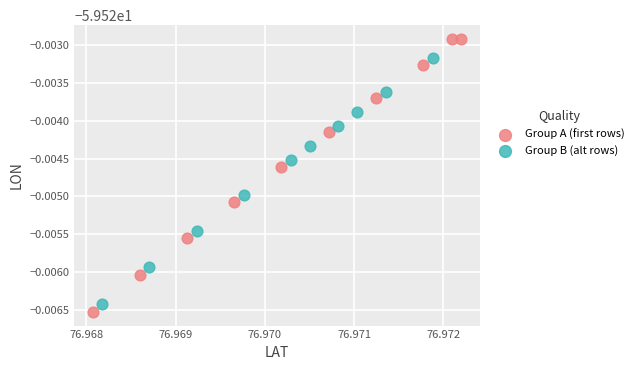

What are all the series names shown in the legend?

Group A (first rows), Group B (alt rows)